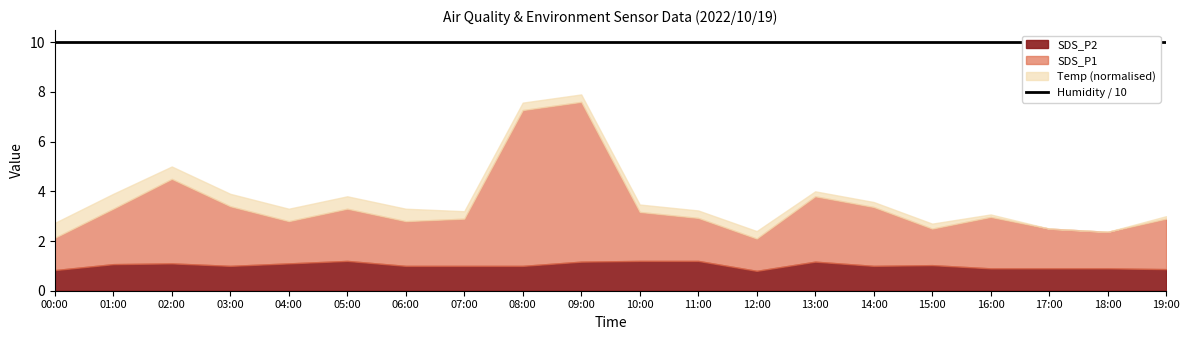

At which category is the sum across all series the highest?

09:00